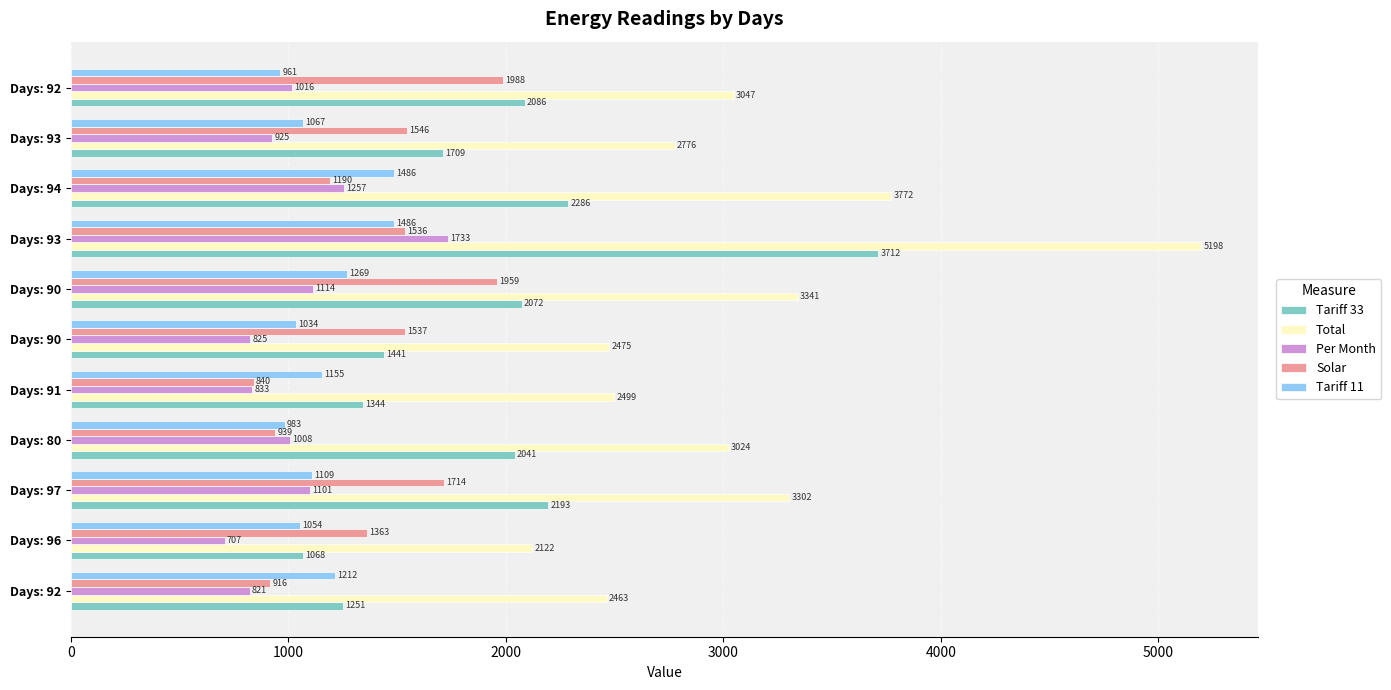

Which series has the widest spread of values?

Total